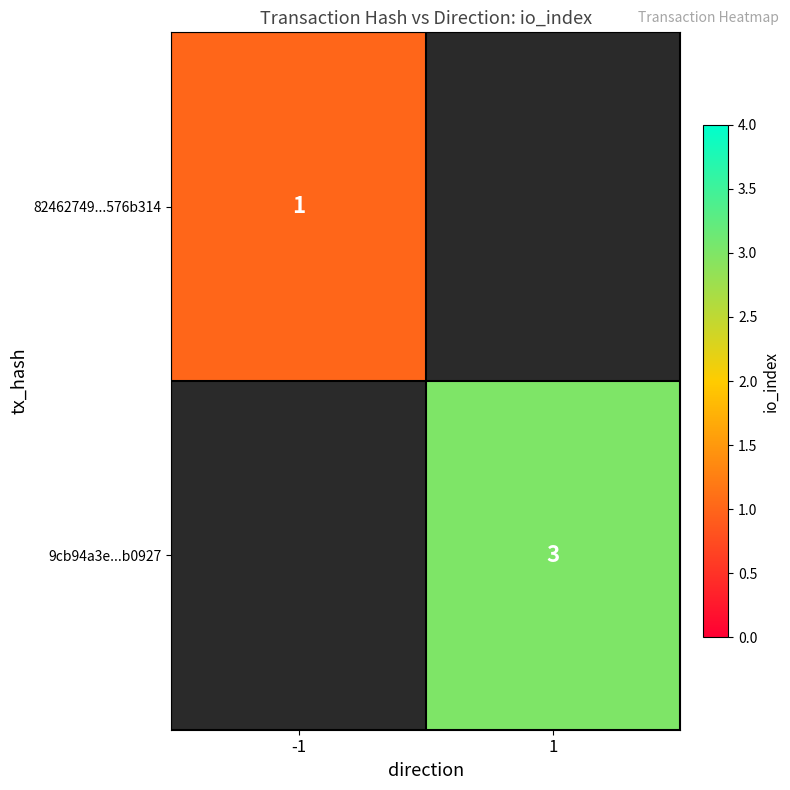

The 82462749...576b314 series shows 1 at -1. True or false?

True